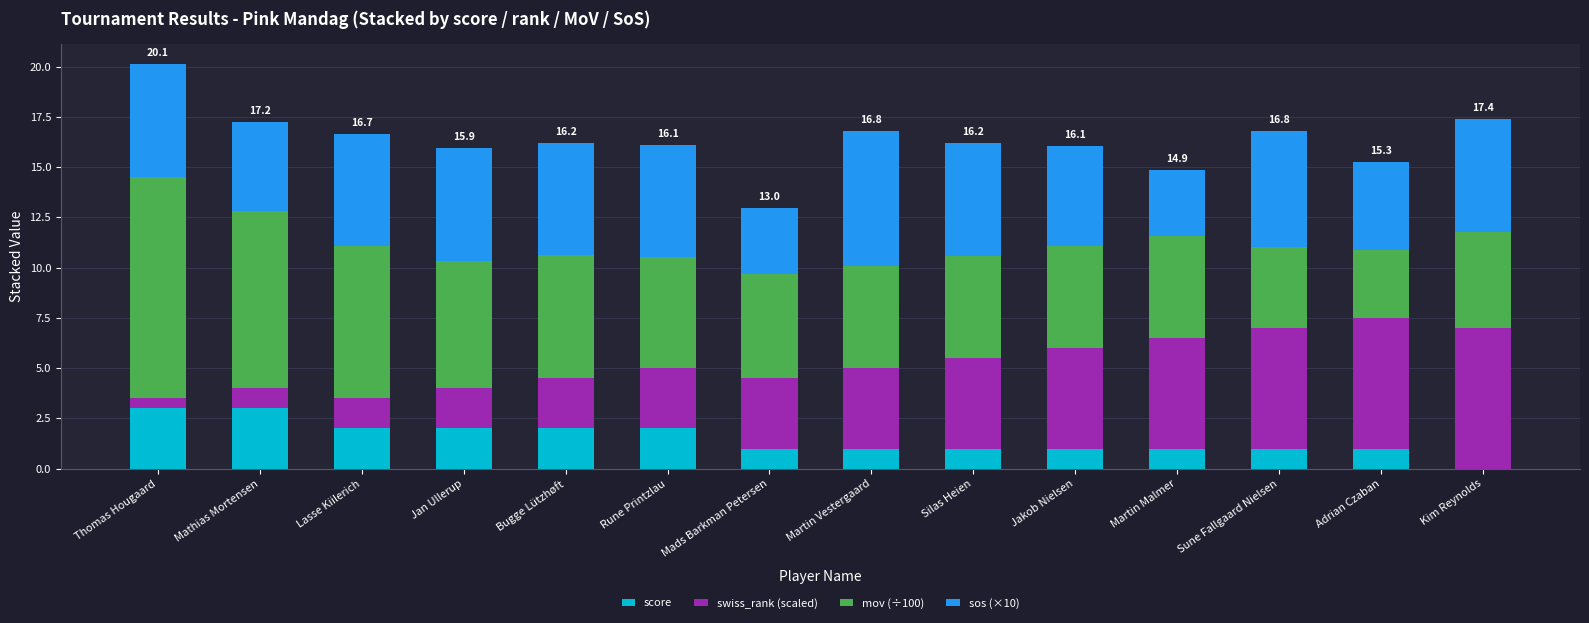

Are the bars grouped side by side (vs. stacked)?

No